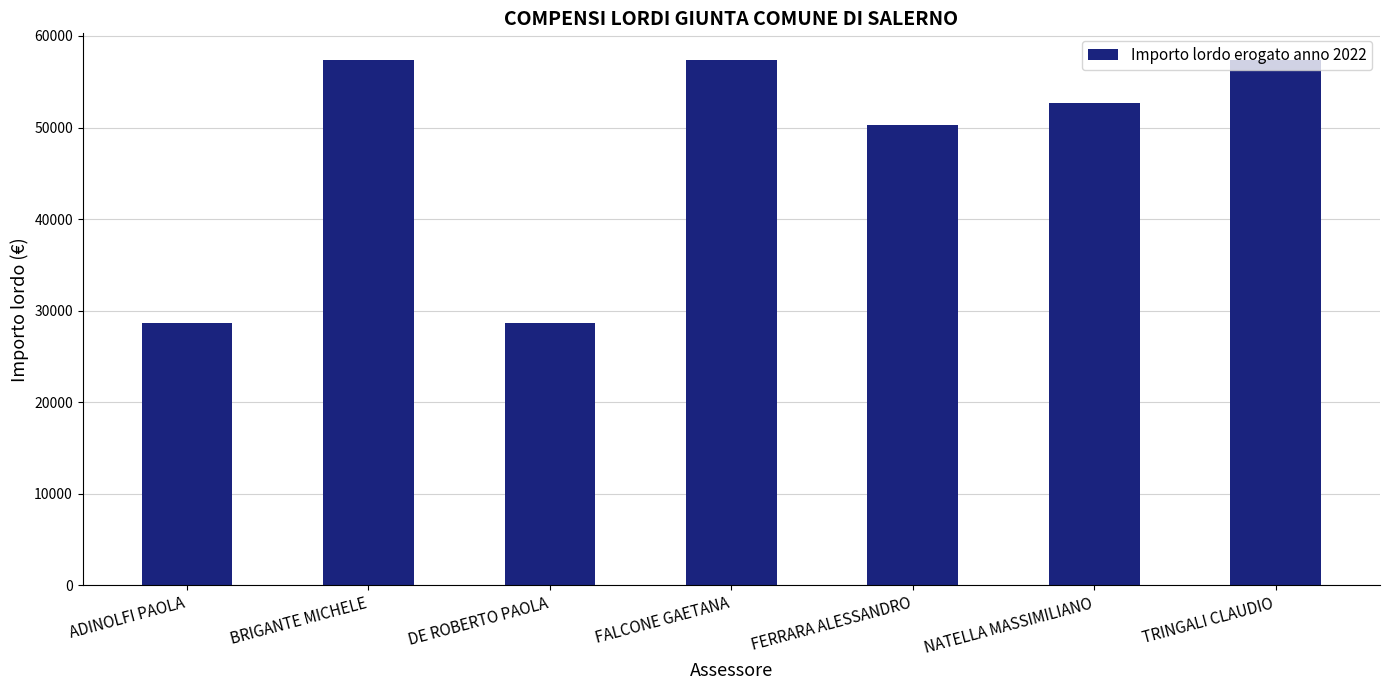

Reading left to right, list all the values displayed in this chart.

28707.8	57415.7	28707.8	57415.7	50238.7	52631.0	57415.7